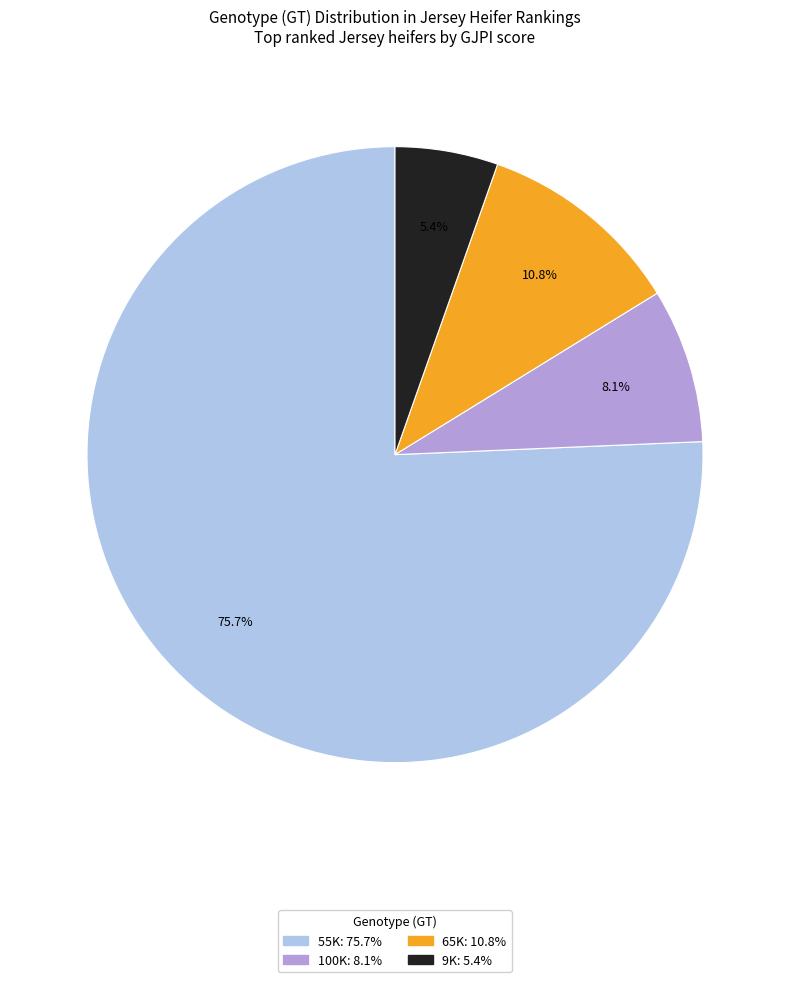

Is there any slice that represents more than half of the pie?

Yes